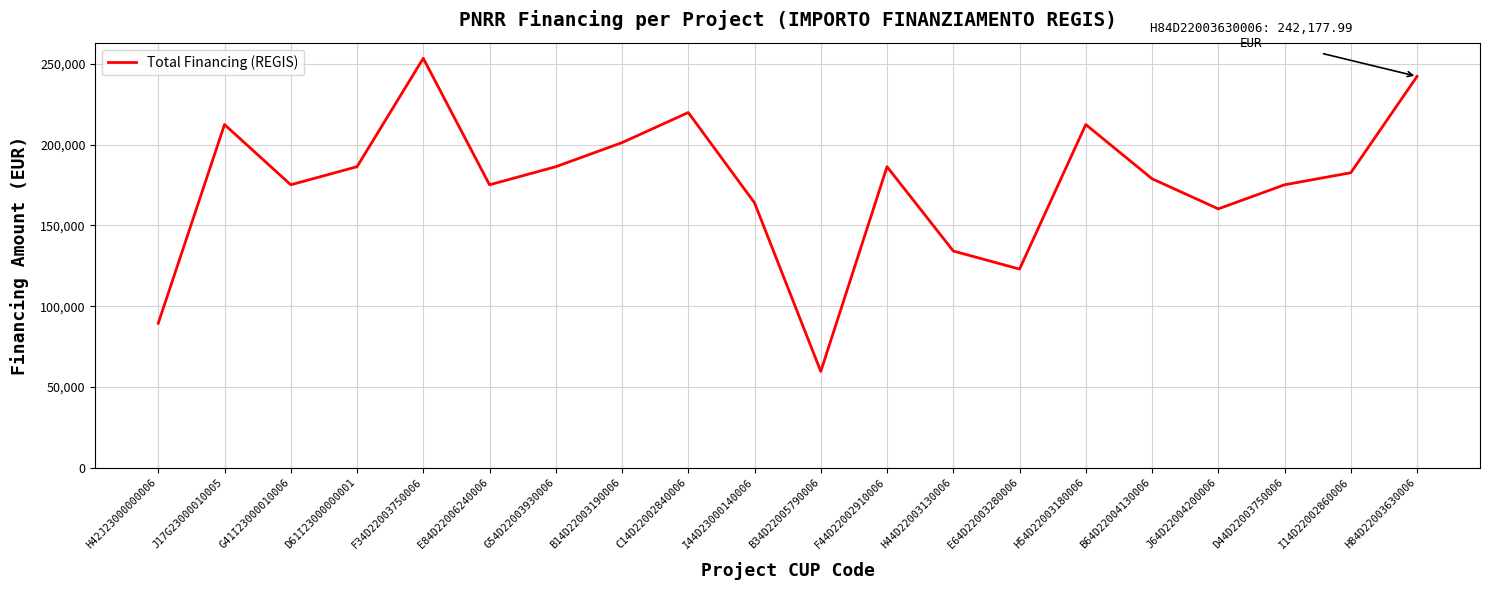

The chart shows a value of 89419.6 at H42J23000000006. True or false?

True